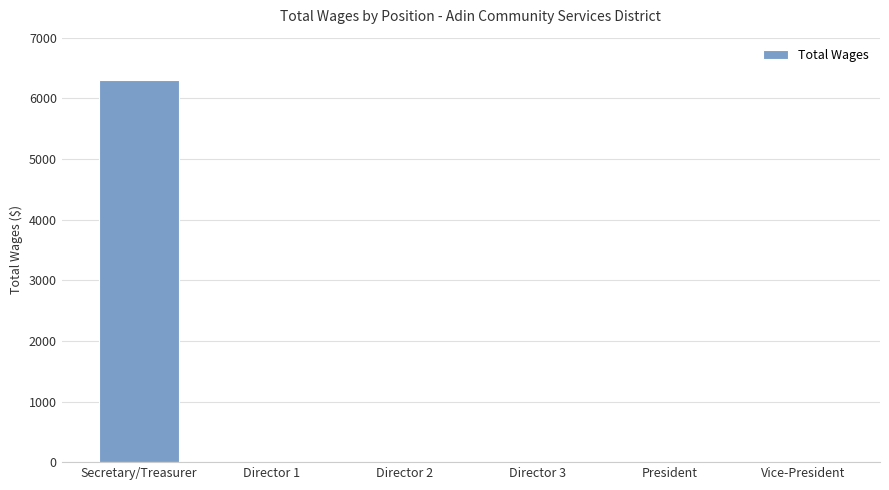

Is it true that the value at Director 3 is -3320?

False